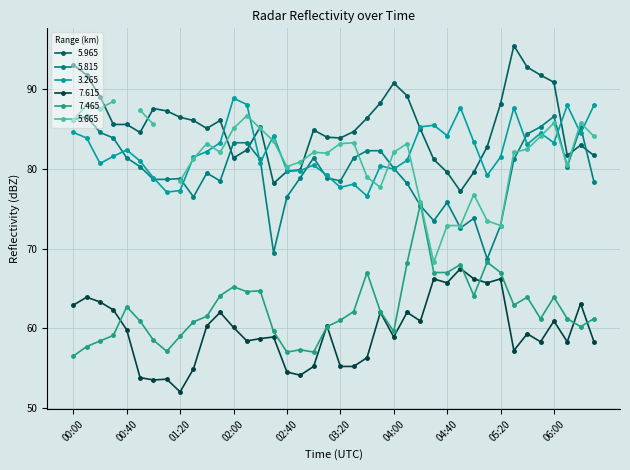

True or false: 3.265 and 7.615 intersect in this chart.

False